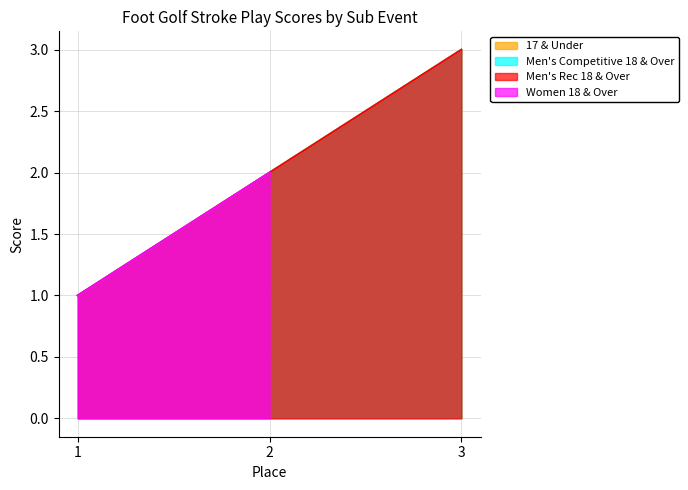

At which label does 17 & Under first exceed 2?

3